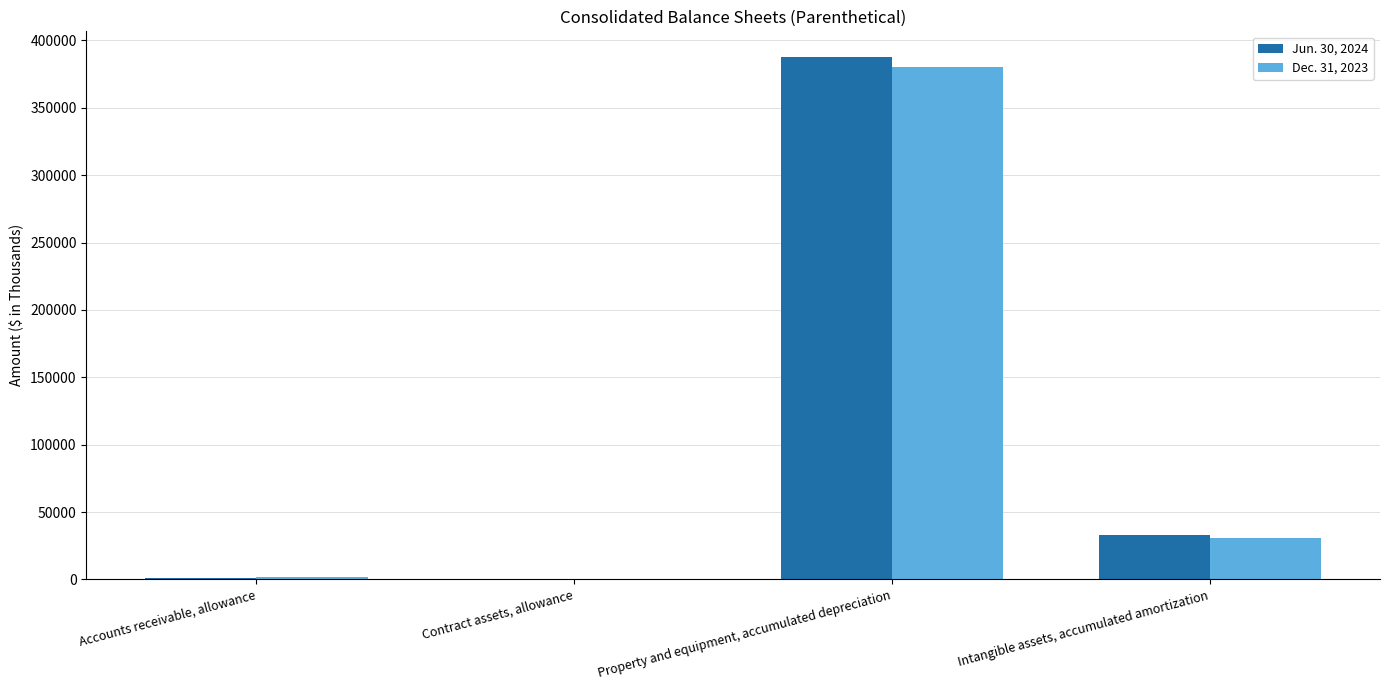

Count the number of categories in the chart.

4